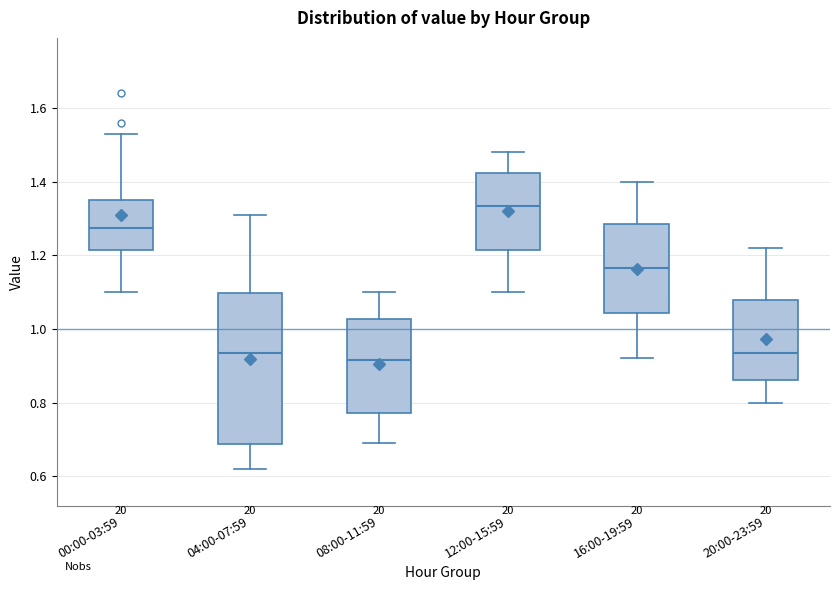

Which box has the highest median line?

12:00-15:59